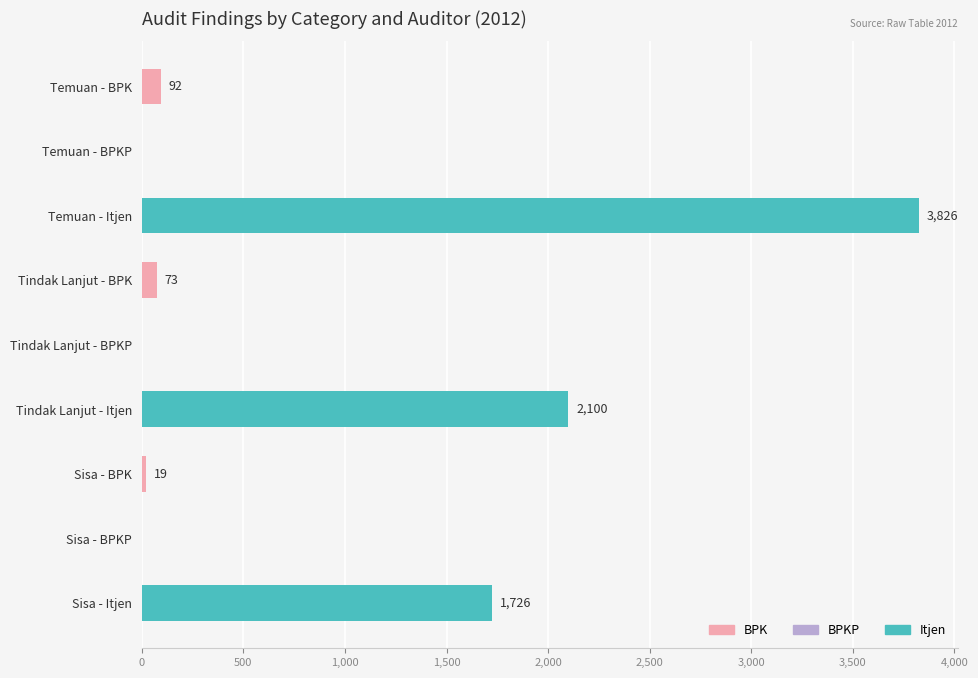

Reading bottom to top, what are all the values shown in this chart?

Sisa - Itjen=1726	Sisa - BPKP=0	Sisa - BPK=19	Tindak Lanjut - Itjen=2100	Tindak Lanjut - BPKP=0	Tindak Lanjut - BPK=73	Temuan - Itjen=3826	Temuan - BPKP=0	Temuan - BPK=92